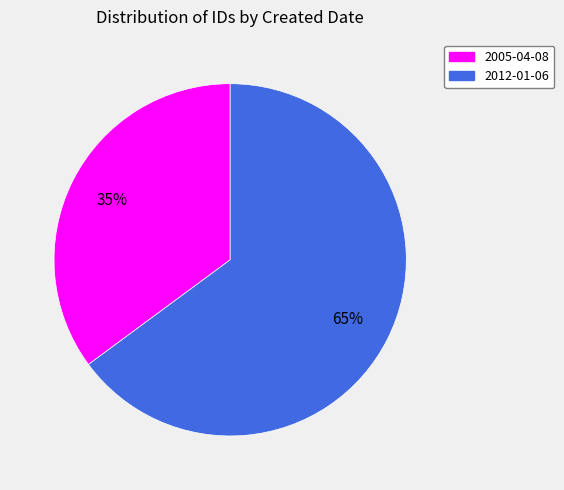

What is the ratio of the value at 2005-04-08 to the value at 2012-01-06?

0.5